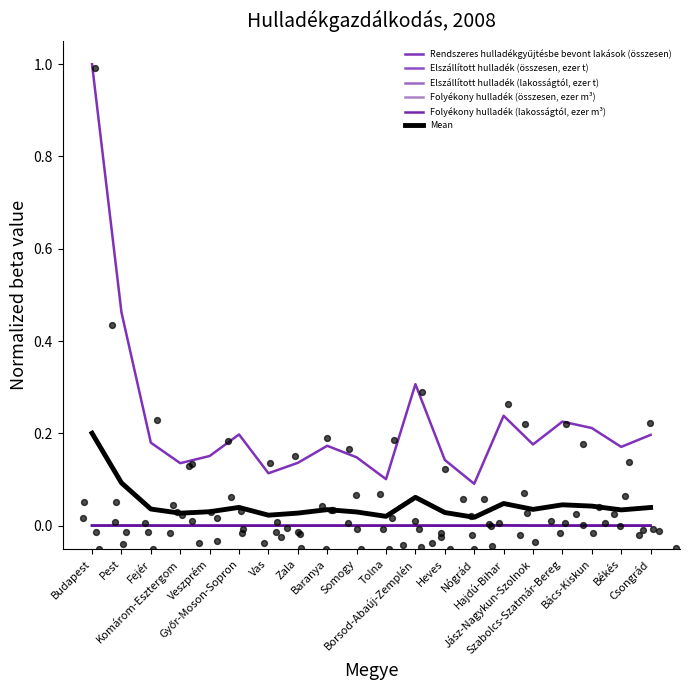

Which series has the largest Y range (max minus min)?

Rendszeres hulladékgyűjtésbe bevont lakások (összesen)